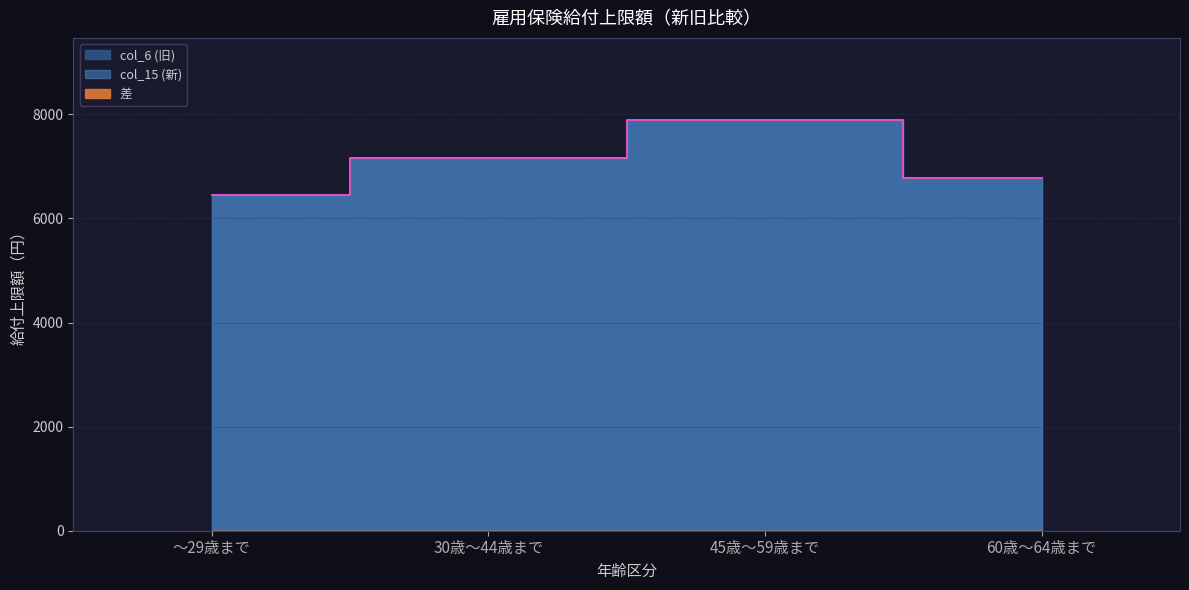

What is the value of the col_6 (旧) point at the 1st from the left?

6455